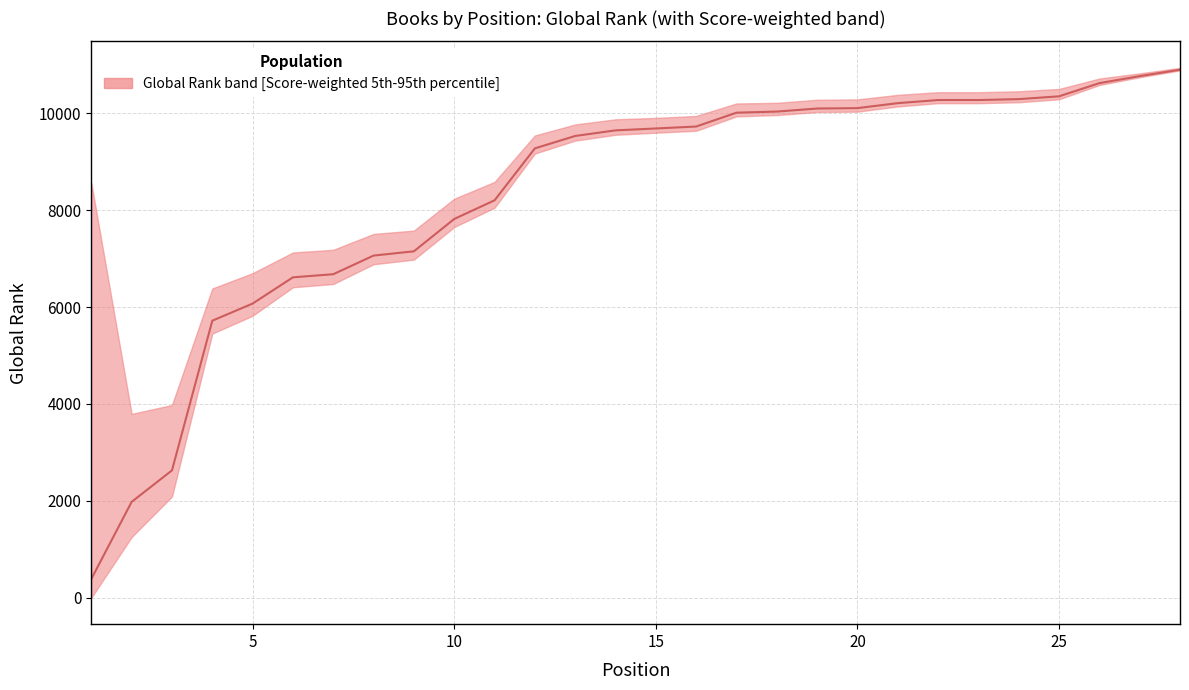

How many series are shown in this chart?

1